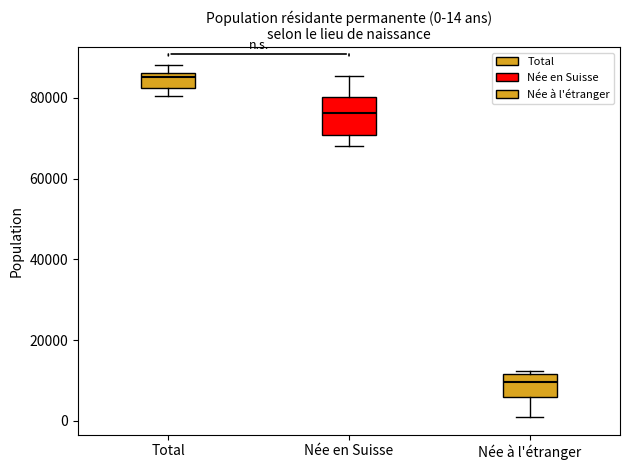

Which box's median line is the lowest?

Née à l'étranger